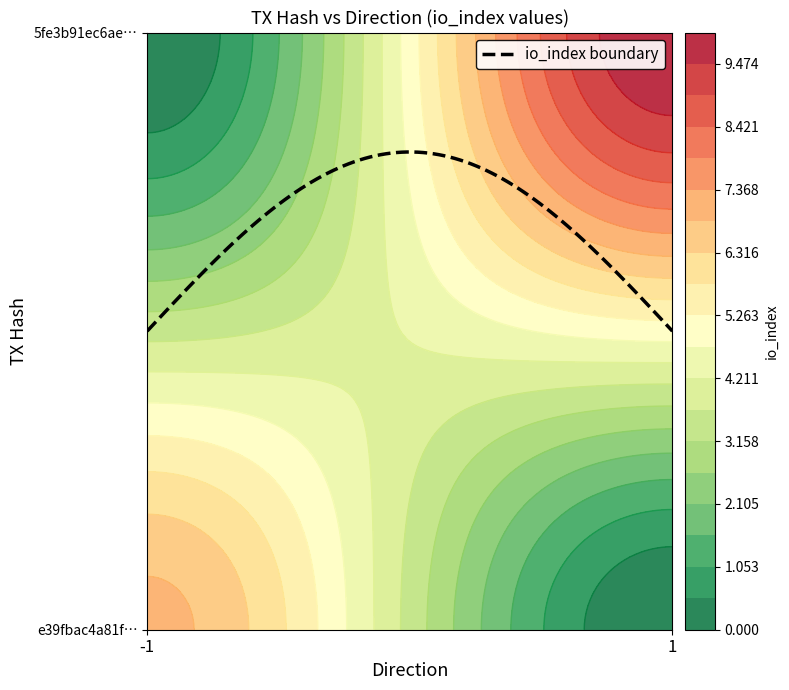

The 5fe3b91ec6aec65cb6d08d95fd22217a44f55c9 series shows 0 at direction. True or false?

False